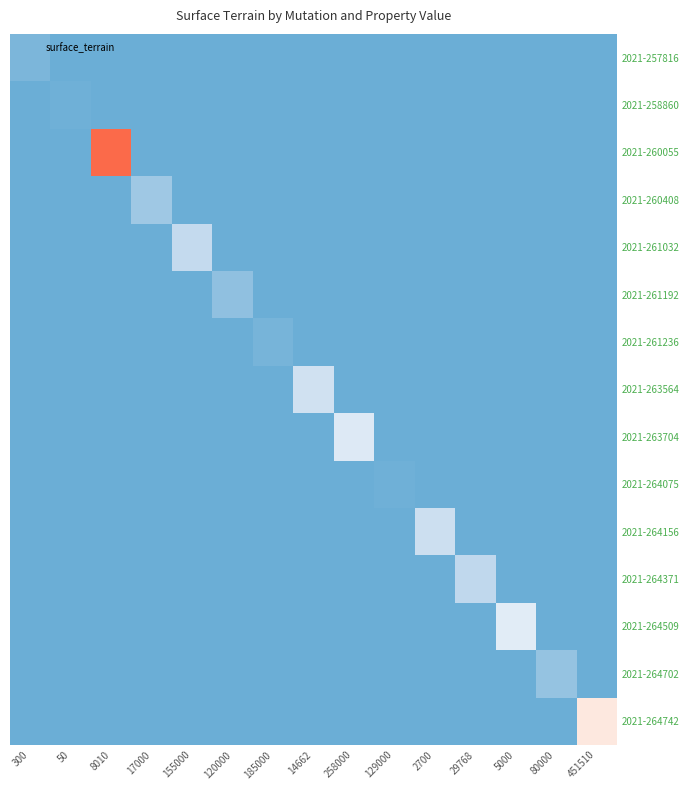

Which has a higher value, 129000 or 50?

129000